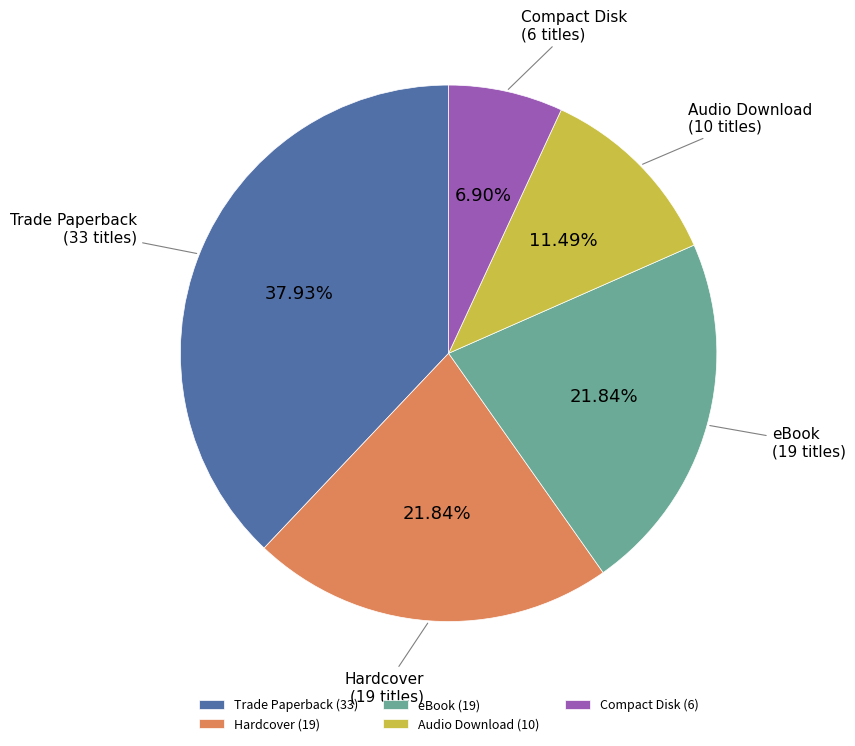

True or false: Audio Download accounts for 11% of the total.

True